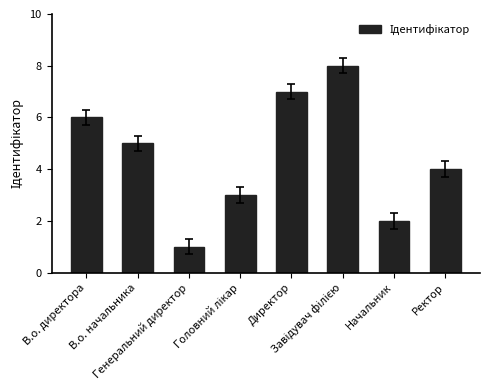

Reading left to right, what are all the values shown in this chart?

6	5	1	3	7	8	2	4